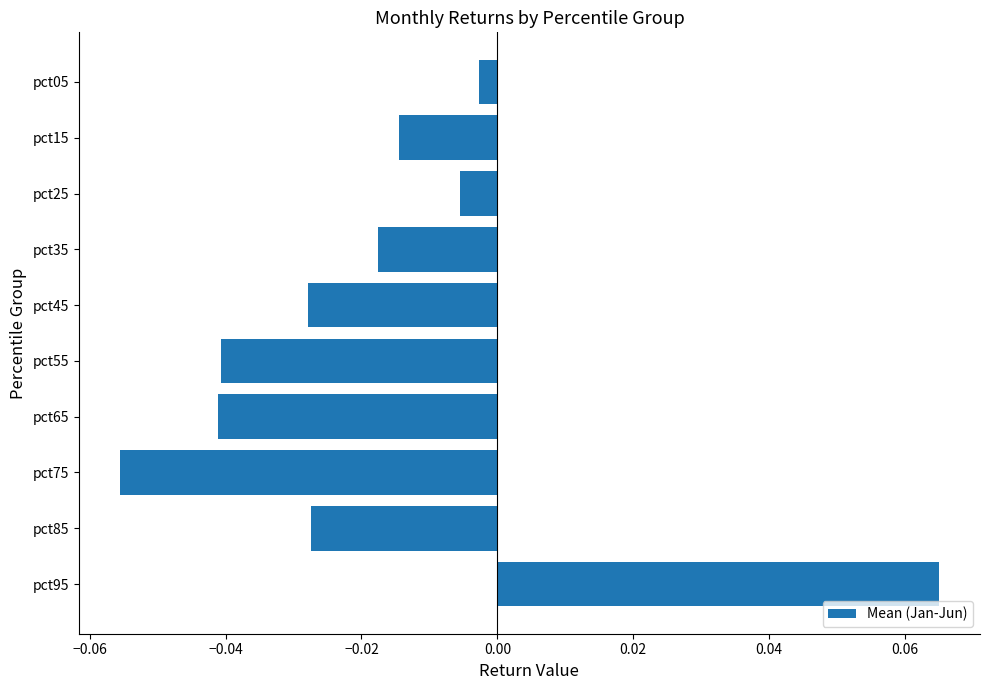

Does the chart contain any negative values?

Yes